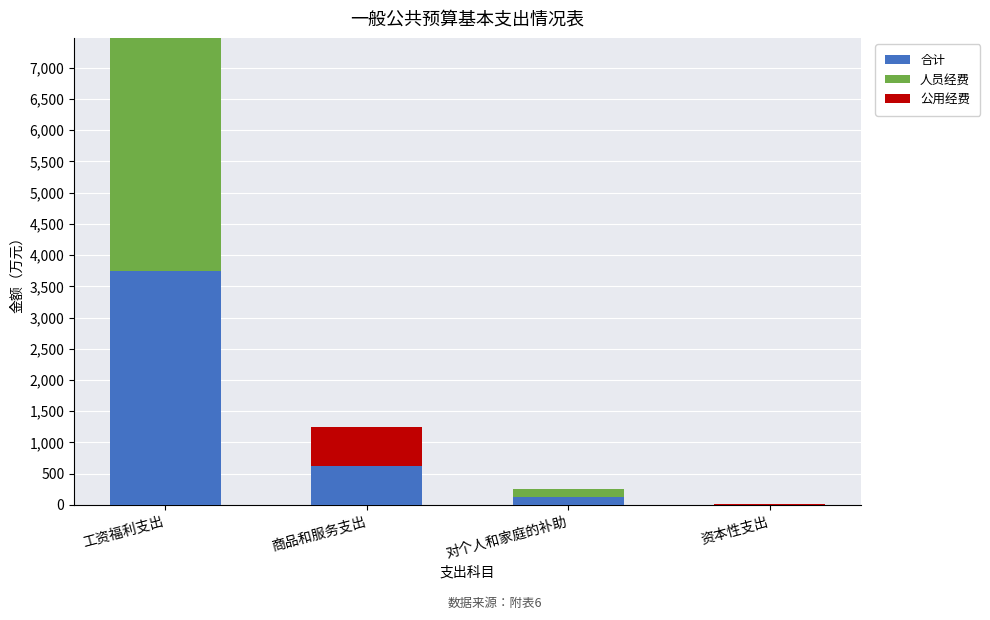

What is the approximate value of 合计 at 对个人和家庭的补助?

129.3